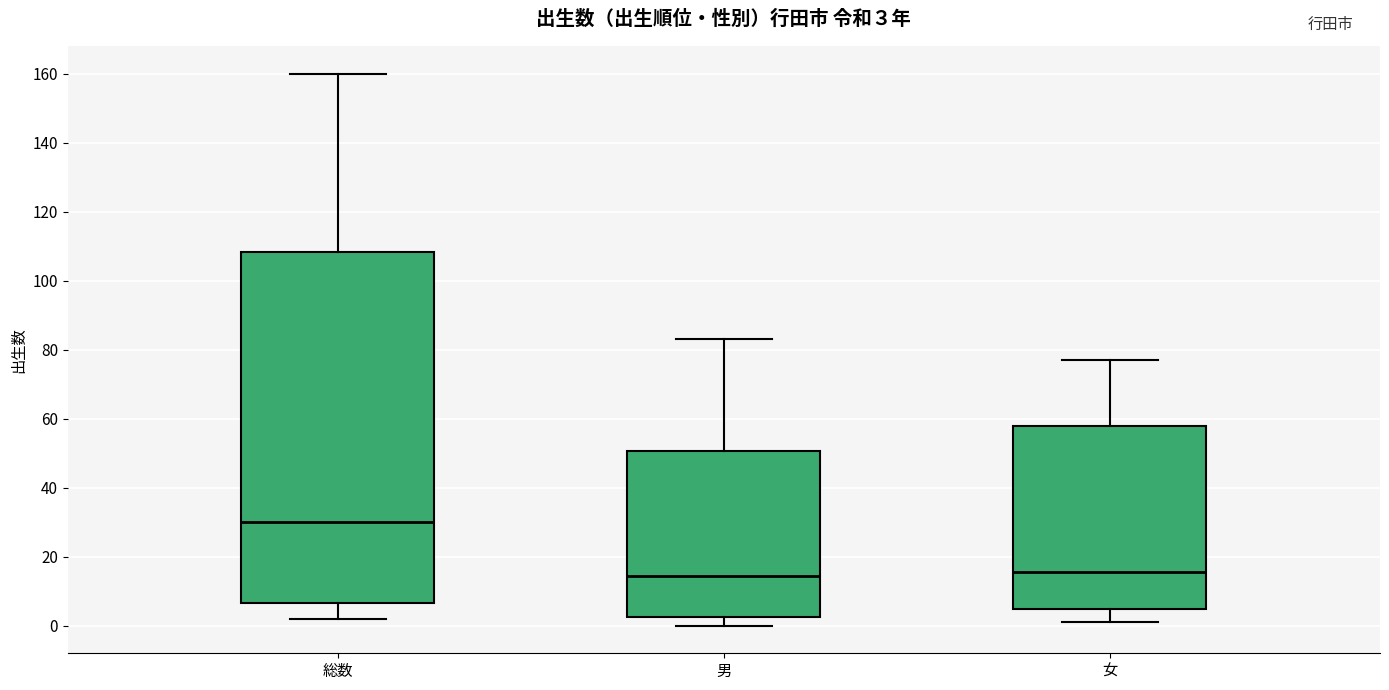

Comparing the boxes themselves (not the whiskers), which one is the tallest?

総数